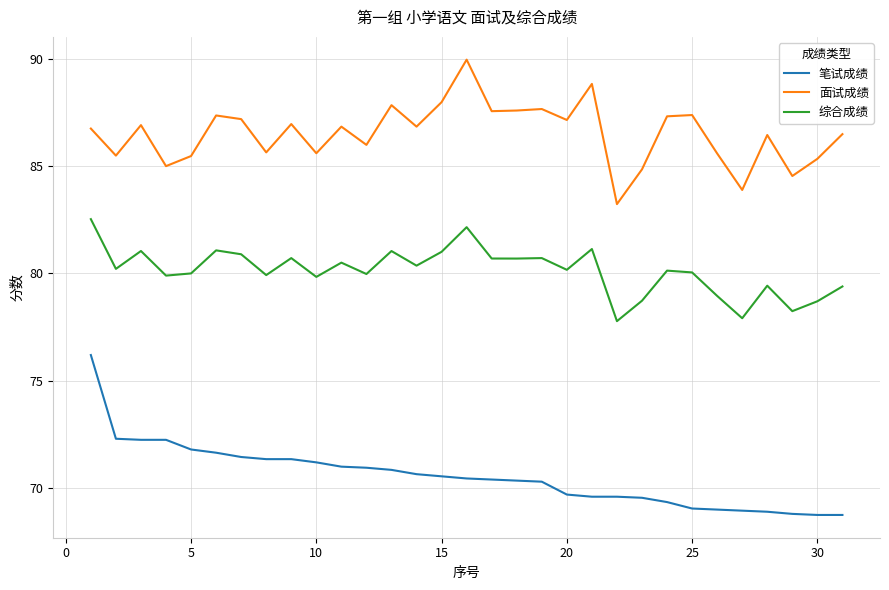

True or false: 笔试成绩 and 面试成绩 cross at least once.

False